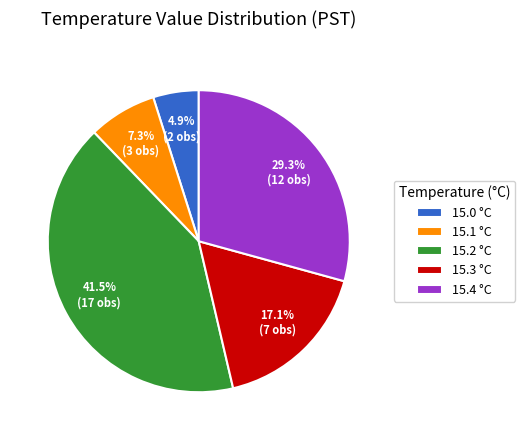

To the nearest percent, what portion does 15.3 represent?

17%